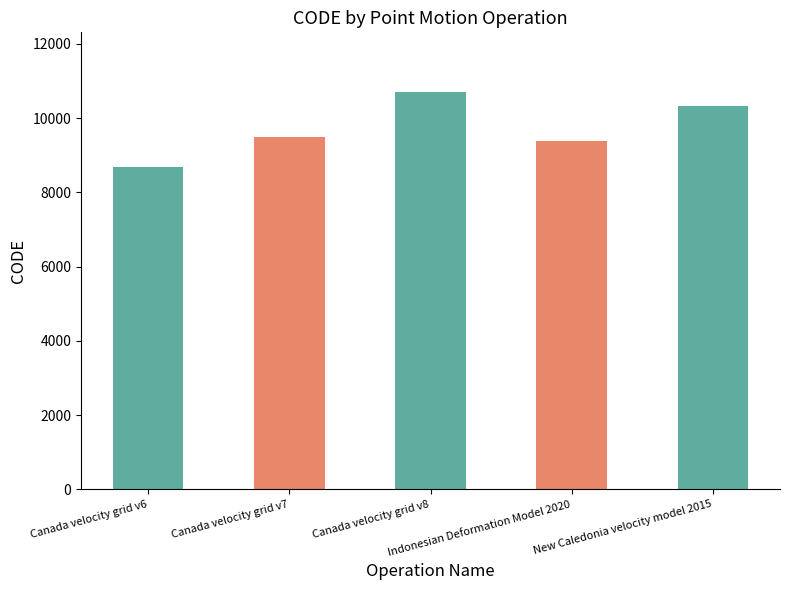

Count the number of data series in this chart.

1